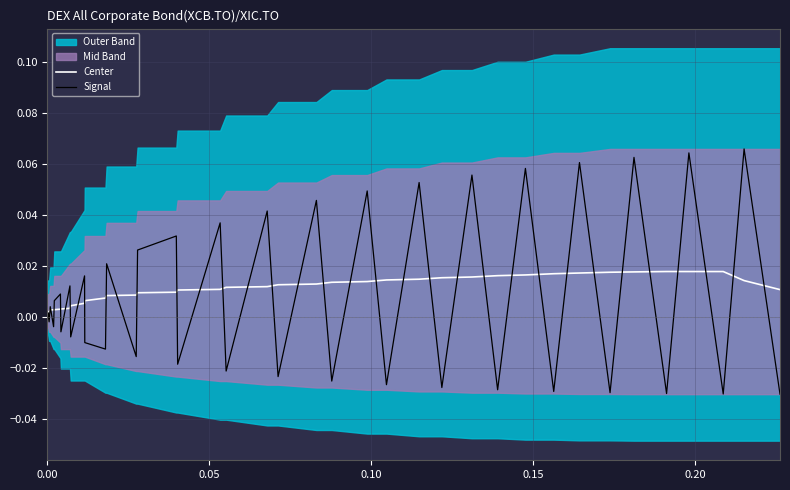

Which series ends up on top after the final intersection of Center and Signal?

Center